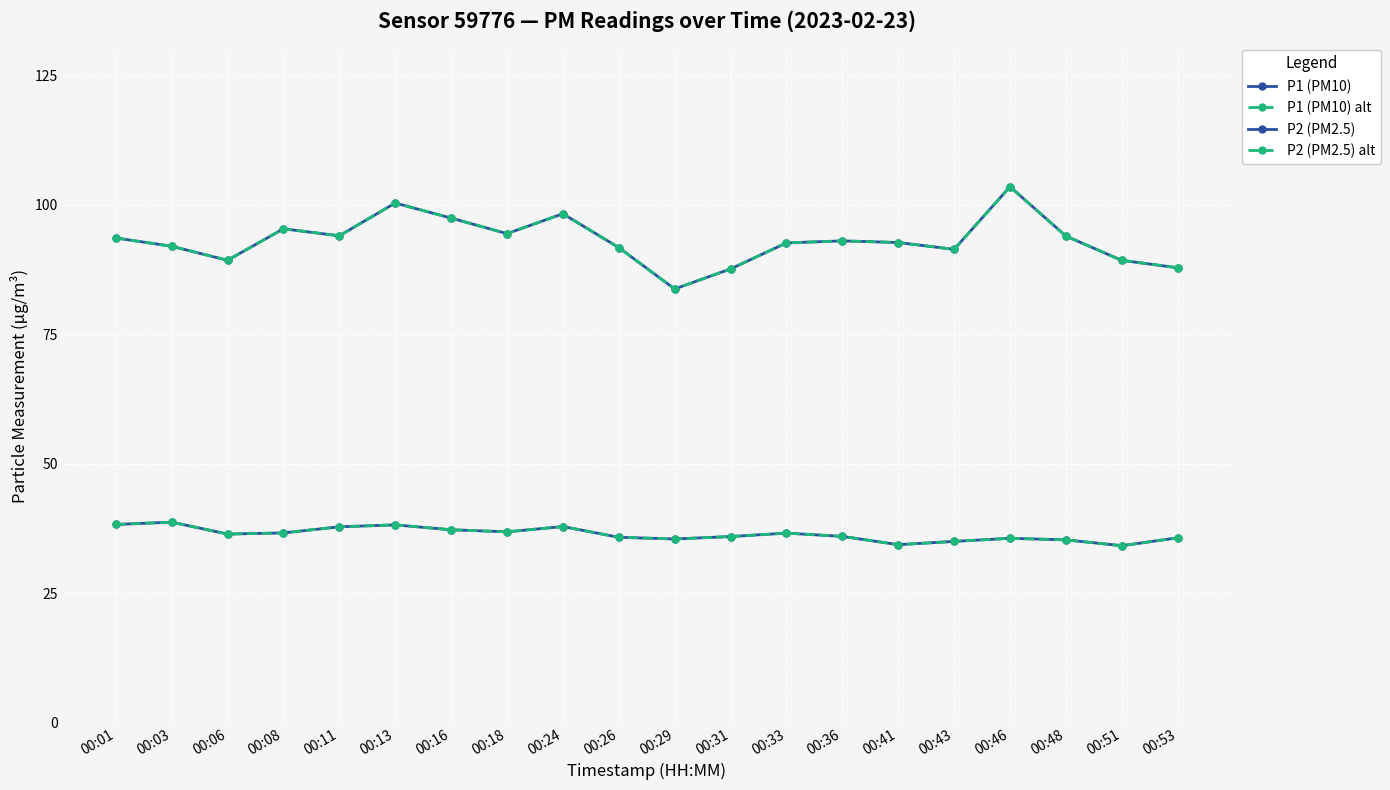

Is this an area chart (filled region under the line)?

No